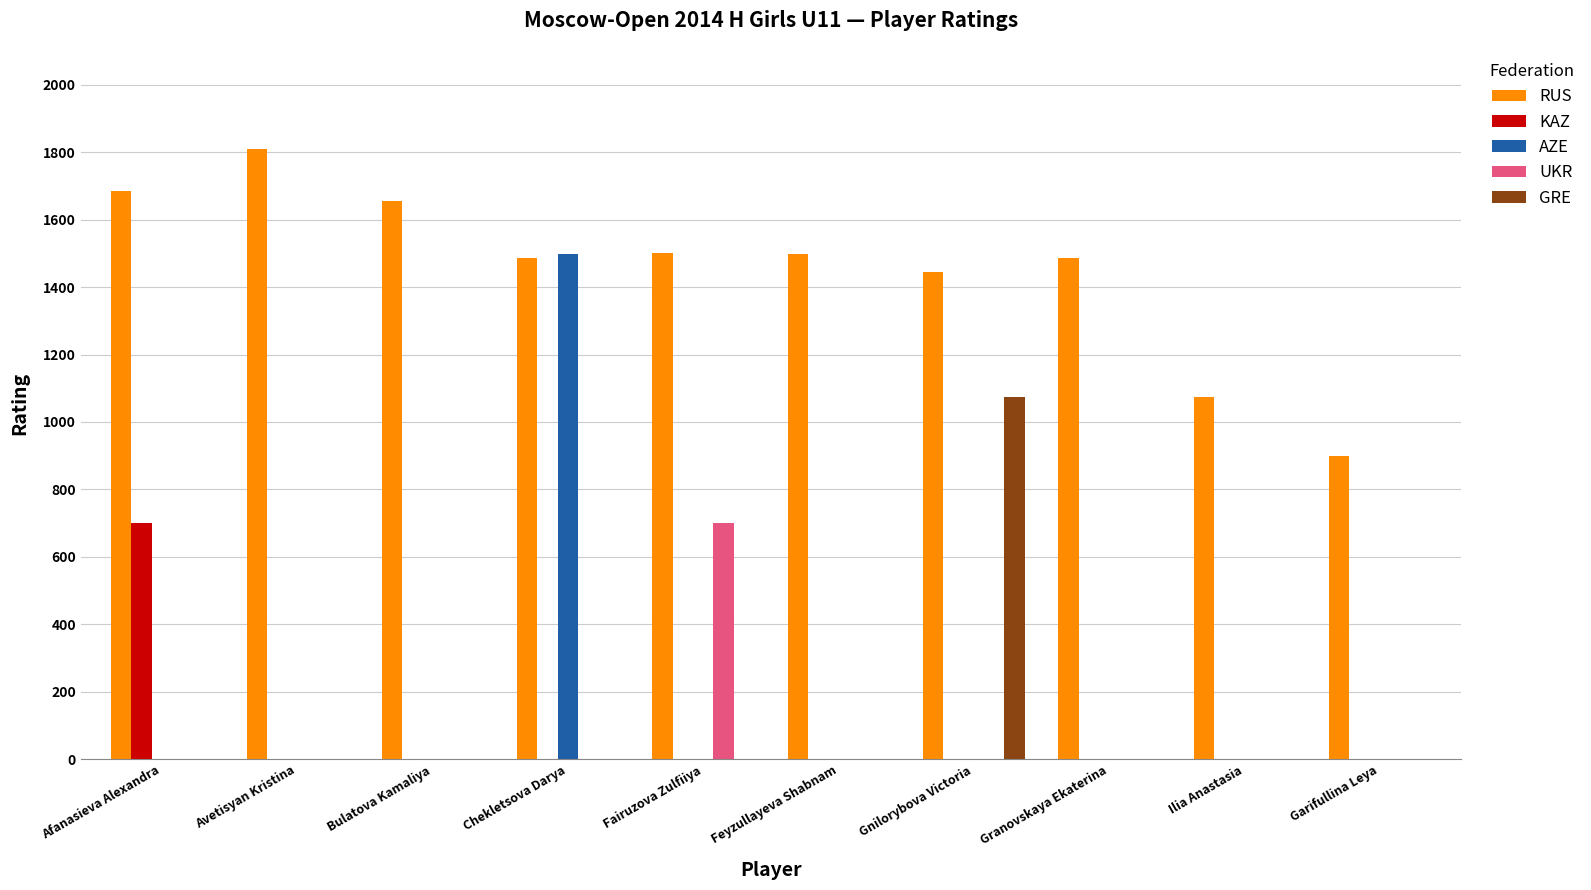

Is it true that AZE equals 565 at Avetisyan Kristina?

False